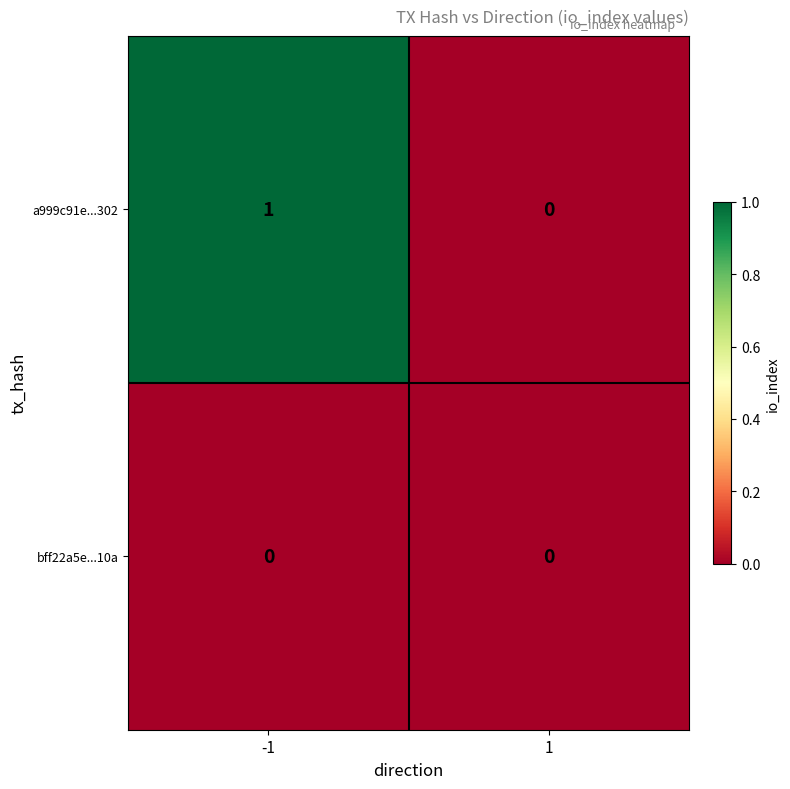

Between -1 and 1, which series saw the biggest shift?

a999c91e...302